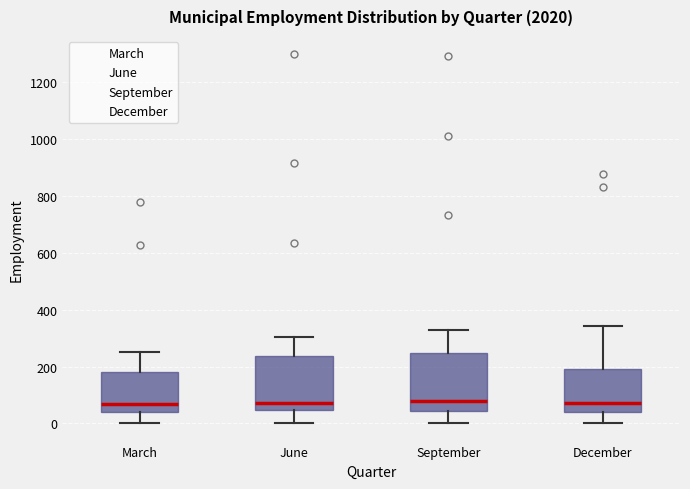

Reading left to right, read every box against the y-axis: the position of its median line, the range the box covers, and the ends of its whiskers. The values are not printed on the chart, so give them approximately, as read against the axis.

March: median 60, box 40 to 180, whiskers 0 to 260
June: median 80, box 40 to 240, whiskers 0 to 300
September: median 80, box 40 to 240, whiskers 0 to 320
December: median 80, box 40 to 200, whiskers 0 to 340